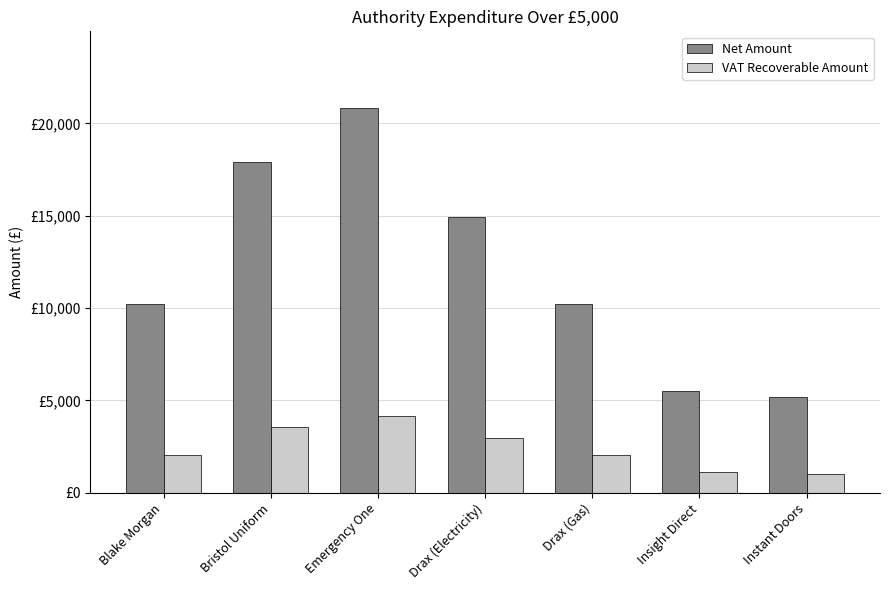

What are all the series names shown in the legend?

Net Amount, VAT Recoverable Amount